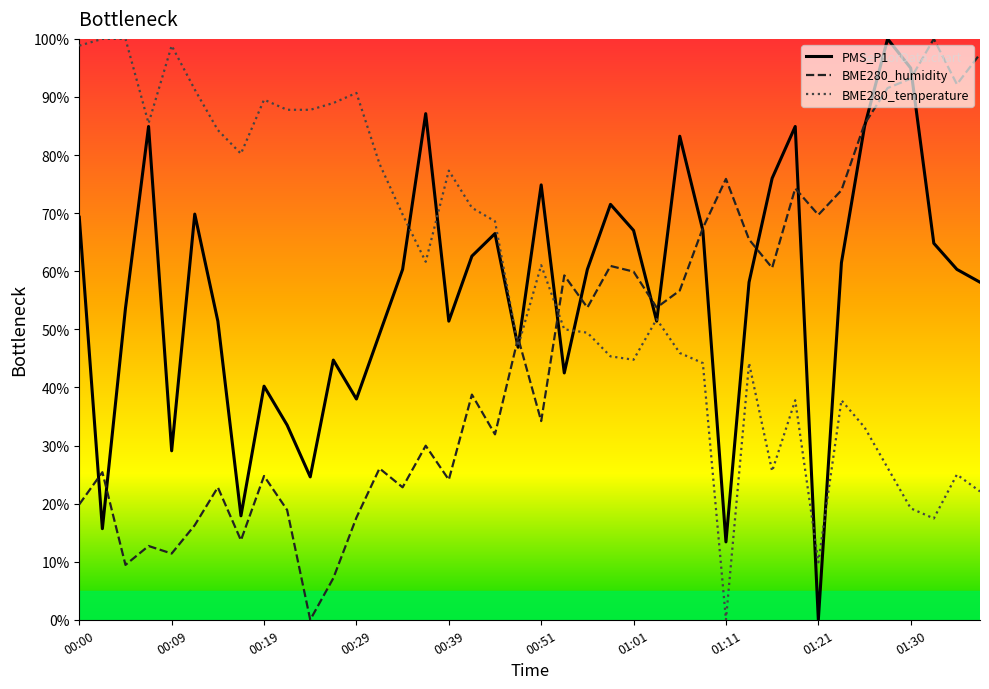

True or false: BME280_temperature and BME280_humidity intersect in this chart.

True